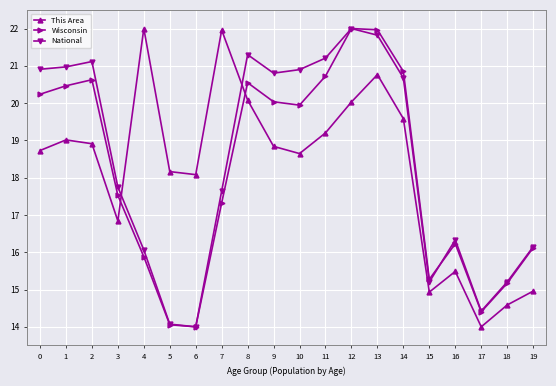

How many intersections are there between Wisconsin and This Area?

2